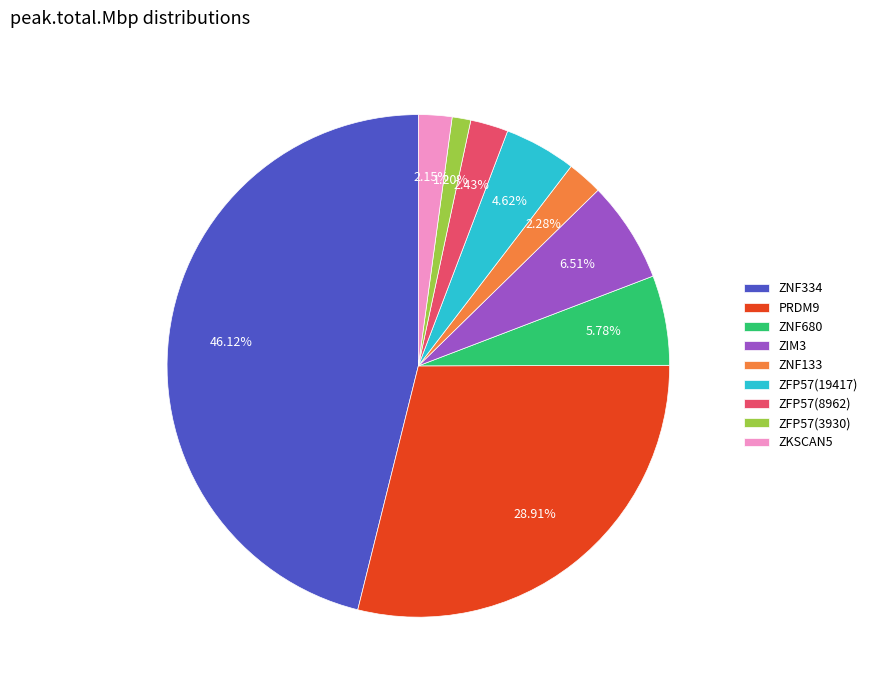

Which has a higher value, ZNF680 or ZFP57(19417)?

ZNF680